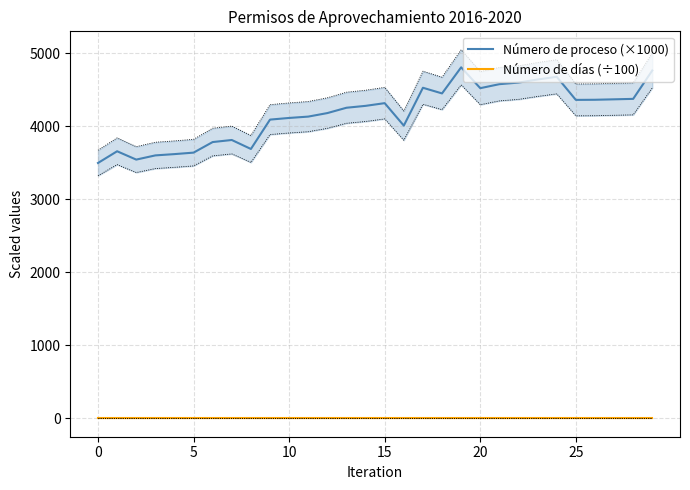

What is the maximum value for Número de días (÷100)?

2.2